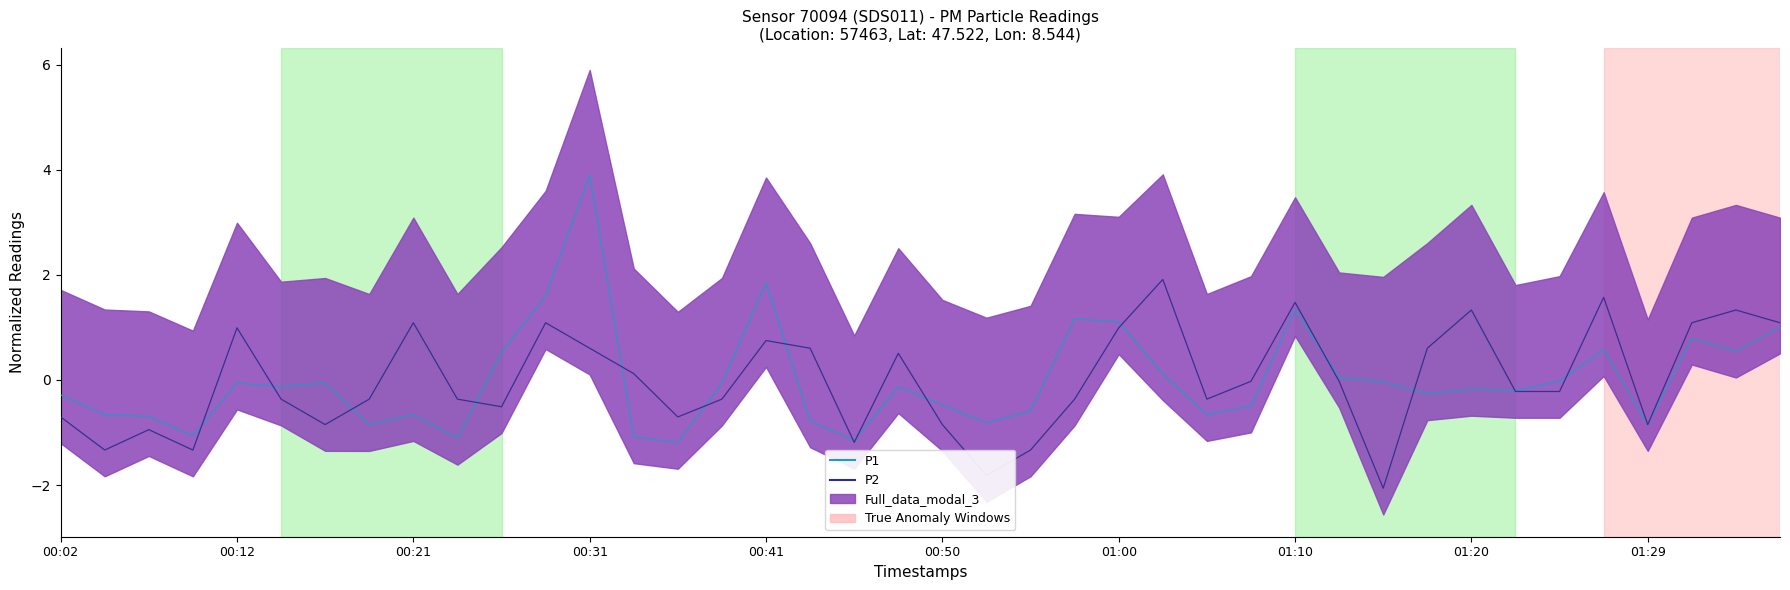

What is the total value across all series at 00:31?

4.5